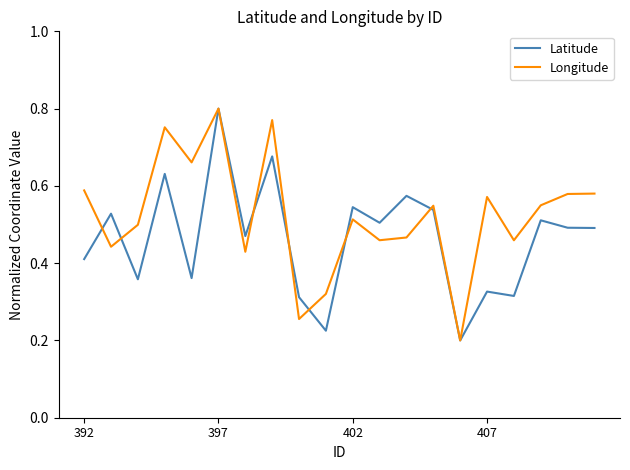

How many interior local valleys does the Longitude series have?

7